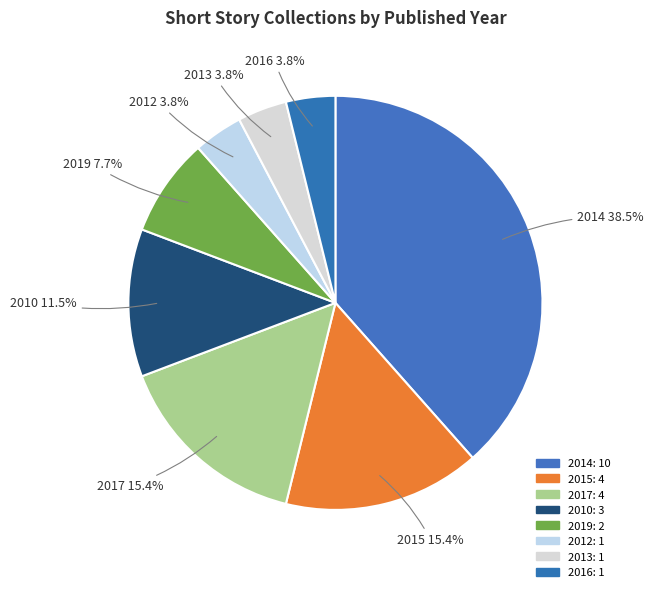

To the nearest percent, what is the combined percentage of 2013 and 2010?

15%